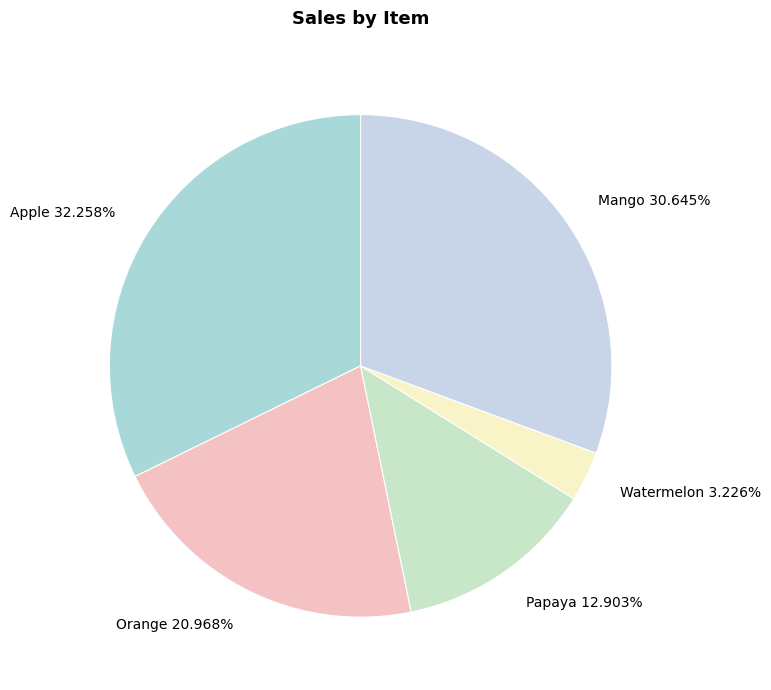

Count the number of slices in the pie.

5